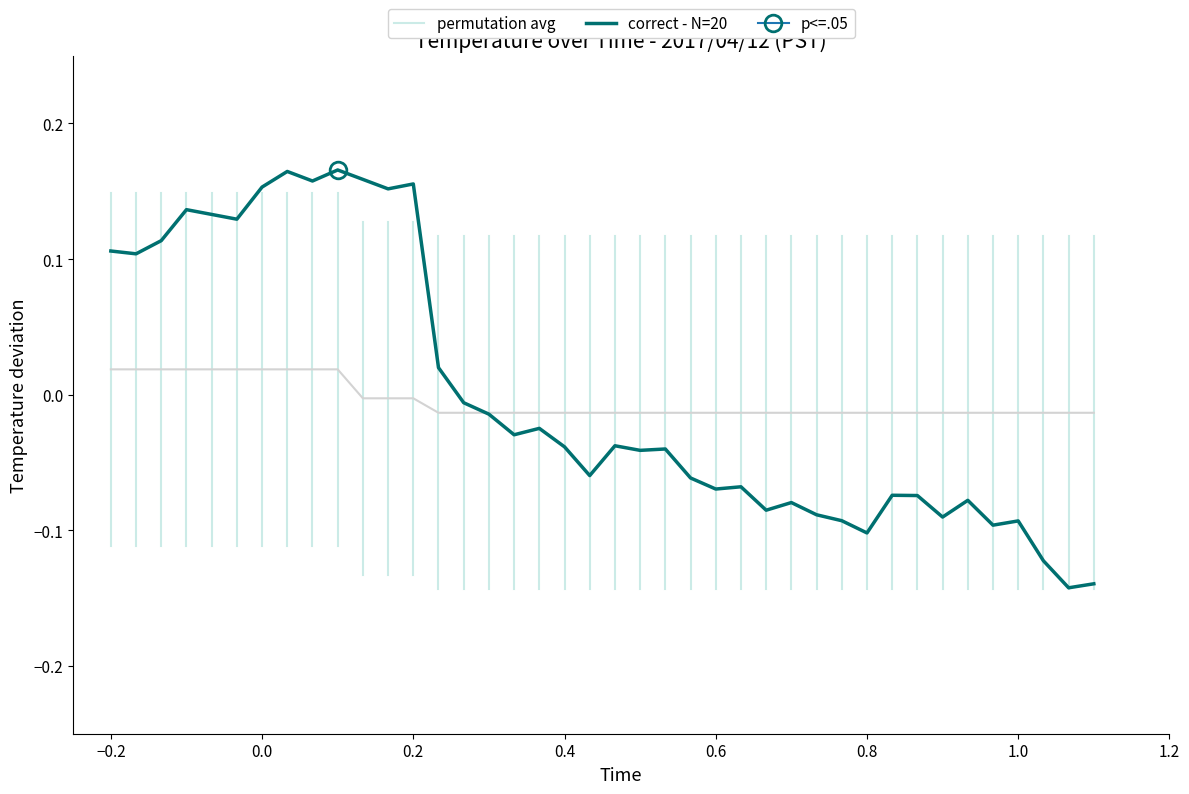

True or false: correct - N=20 has a value of -0.1 at 0.4.

False